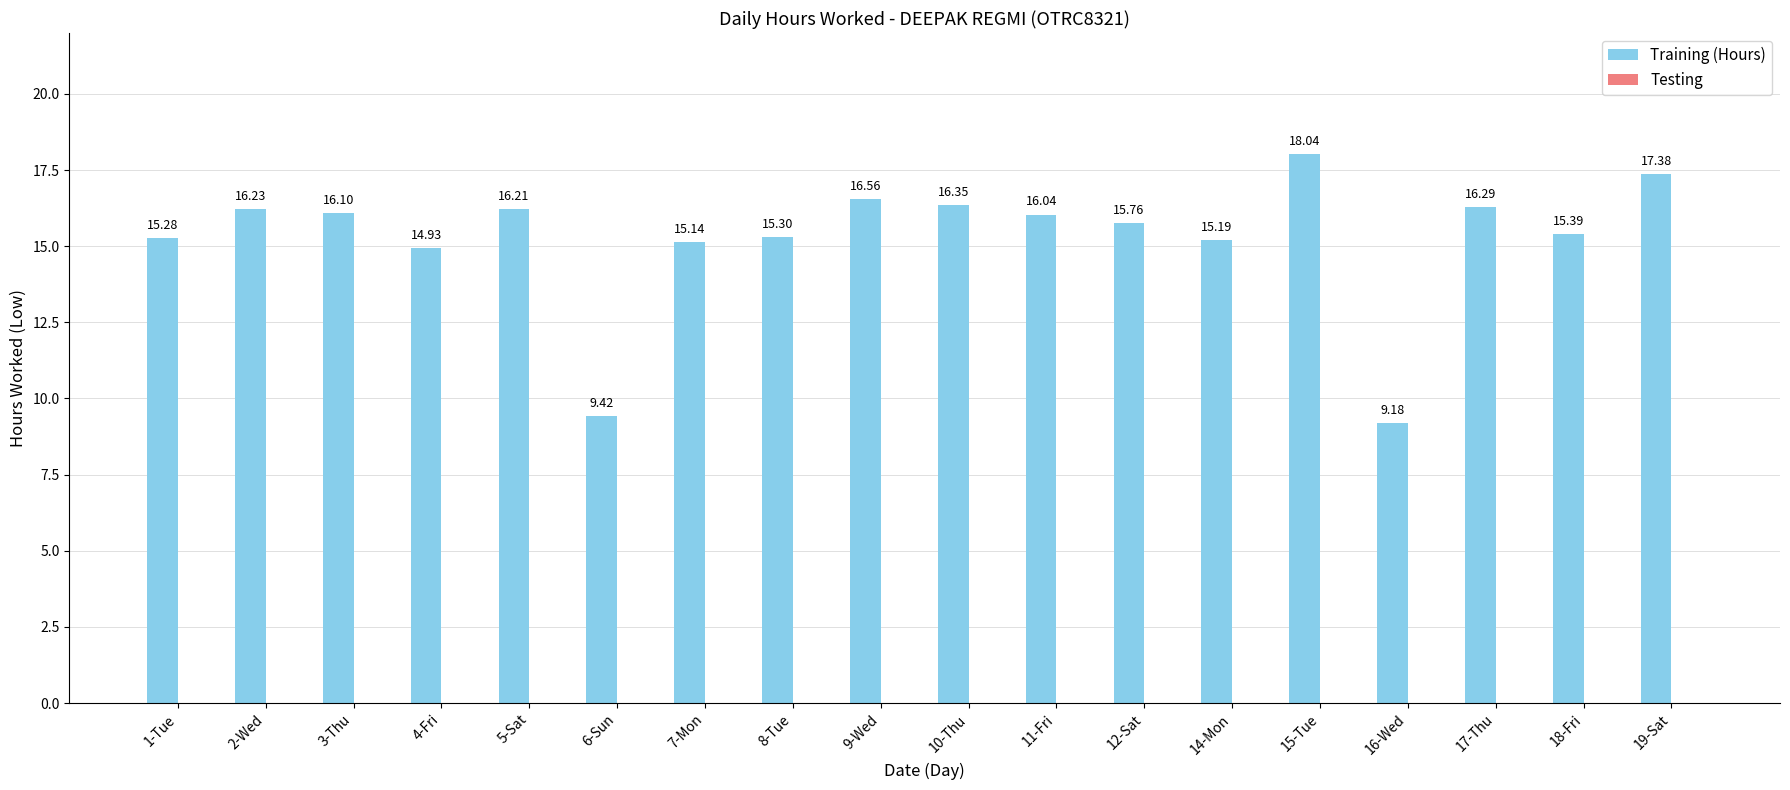

What is the ratio of the value at 10-Thu to the value at 17-Thu?

1.0